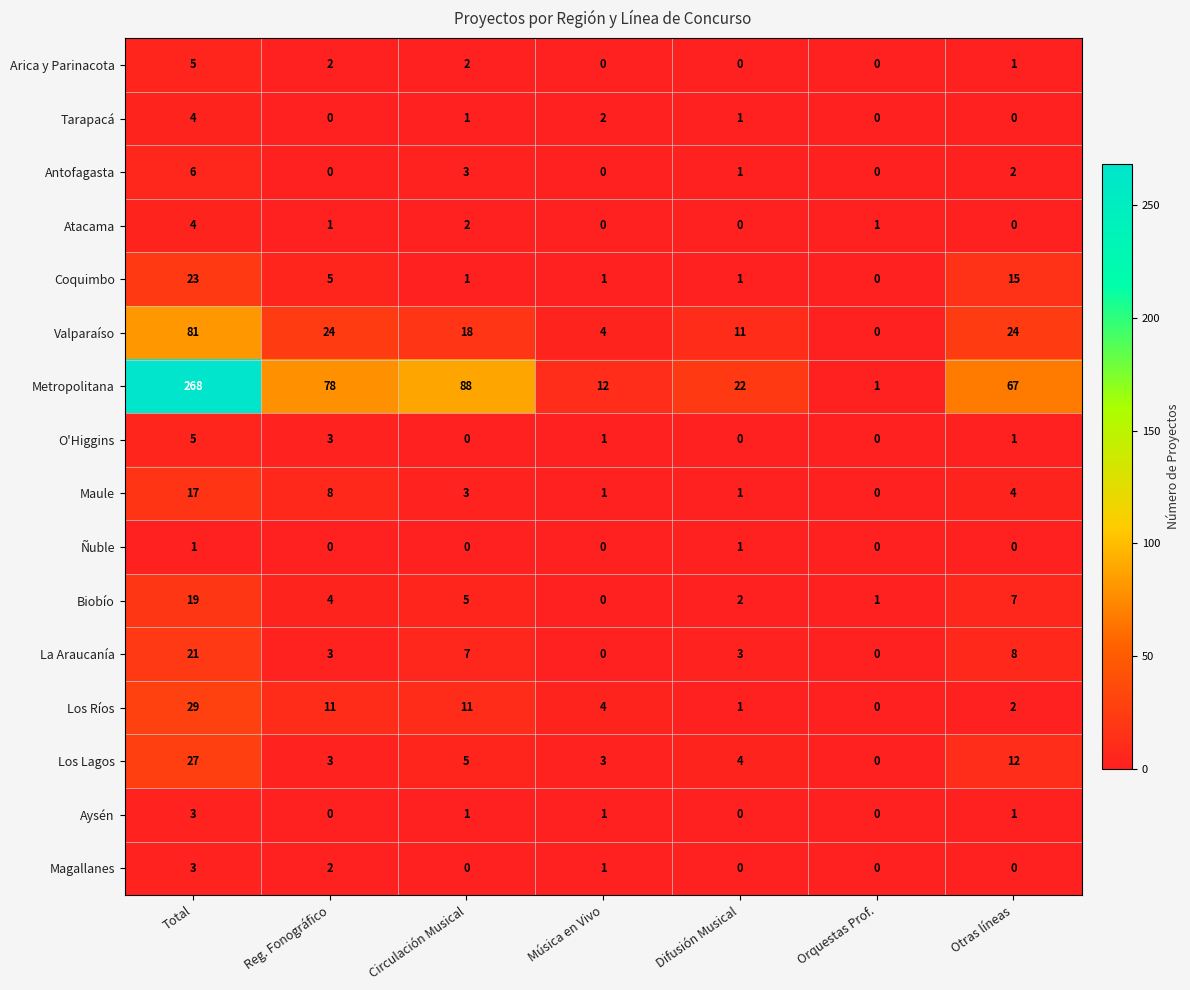

Which series has the largest total across all categories?

Metropolitana